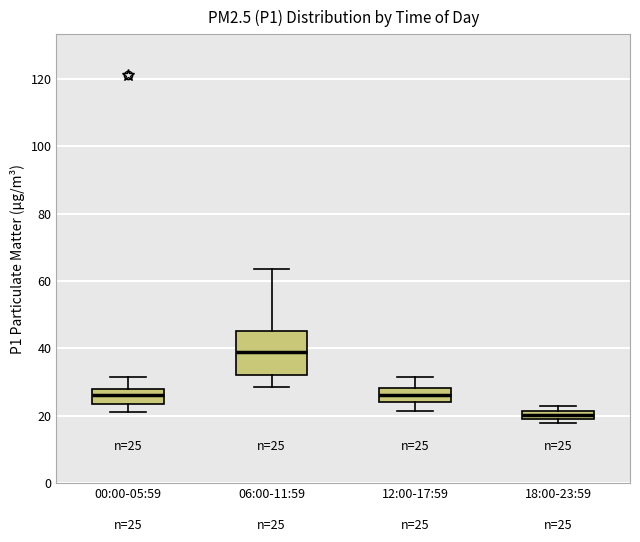

Which box has the highest median line?

06:00-11:59